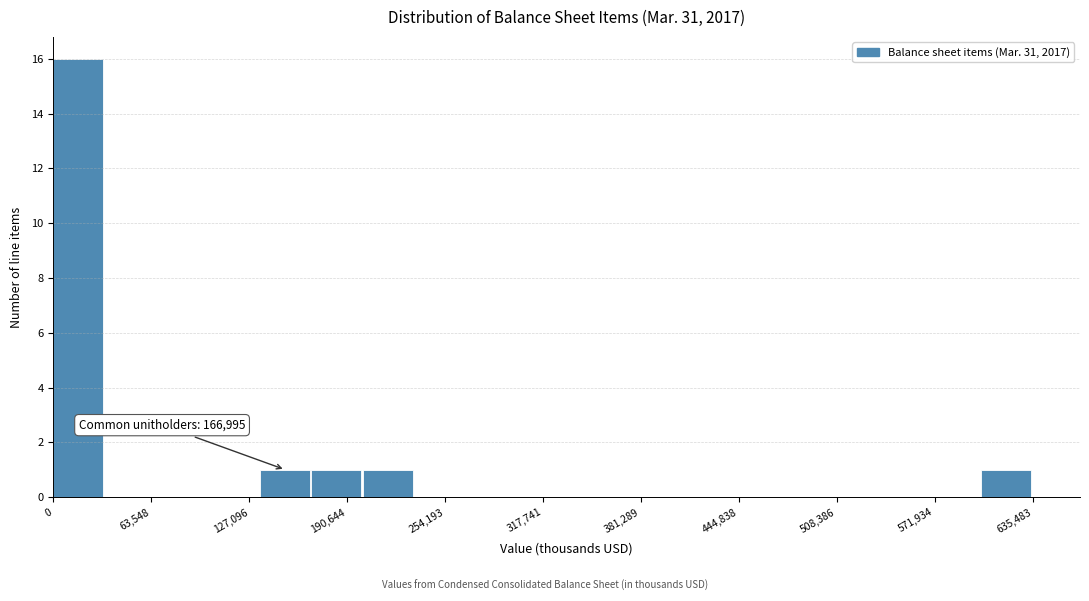

Read against the x-axis, roughly where is the centre of the tallest bar?

20000